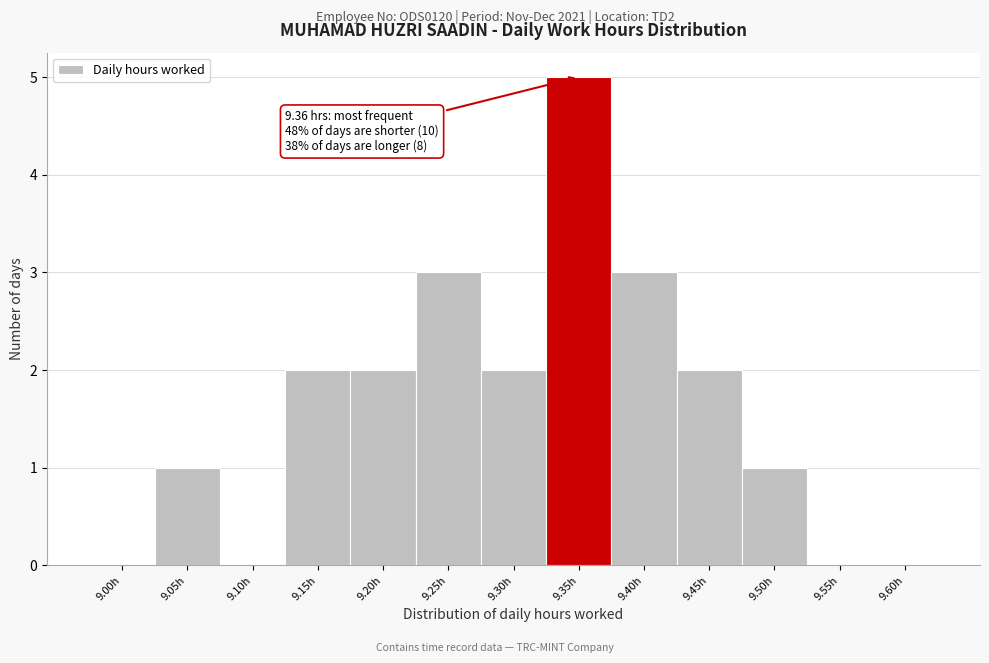

Reading left to right, extract all data points from this chart.

9.00h=0	9.05h=1	9.10h=0	9.15h=2	9.20h=2	9.25h=3	9.30h=2	9.35h=5	9.40h=3	9.45h=2	9.50h=1	9.55h=0	9.60h=0